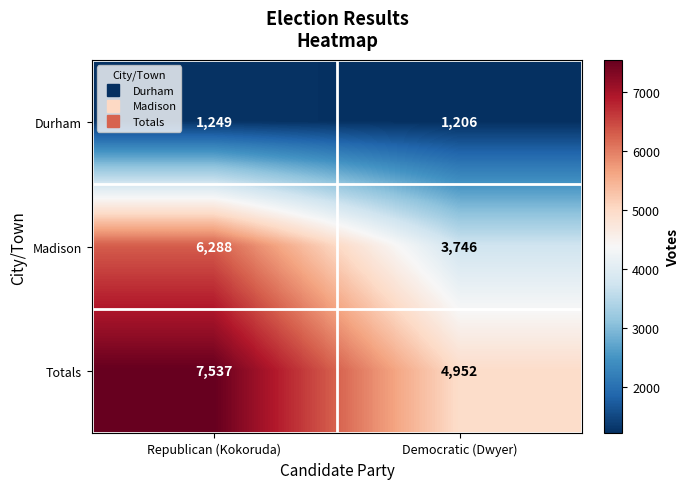

Rank the series at Republican (Kokoruda) from lowest to highest value.

Durham, Madison, Totals